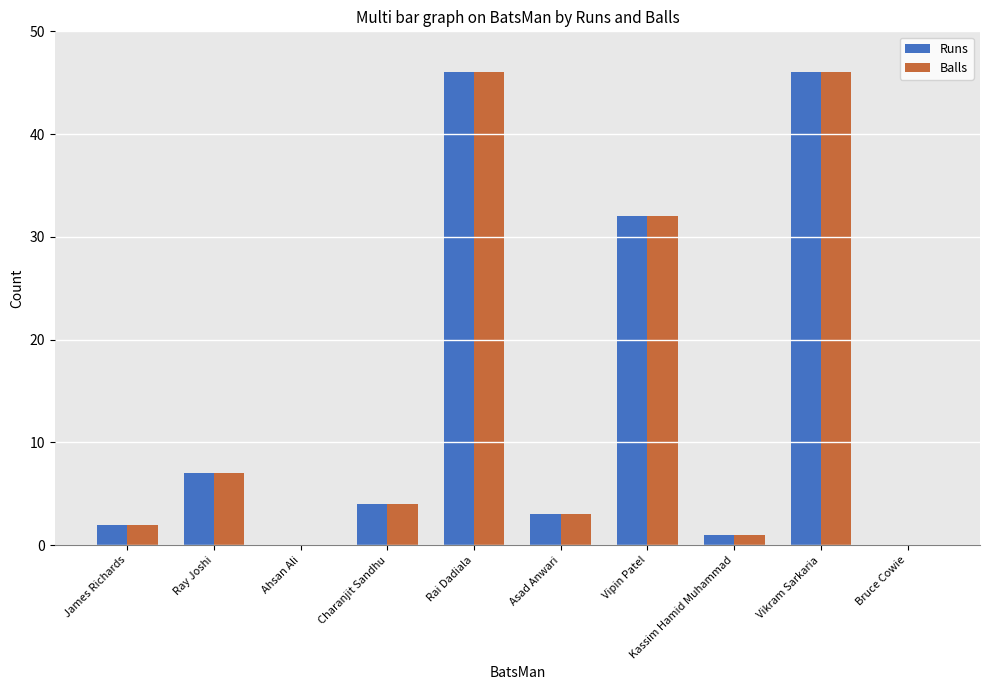

Reading left to right, extract all data points from this chart.

Runs: 2	7	0	4	46	3	32	1	46	0
Balls: 2	7	0	4	46	3	32	1	46	0